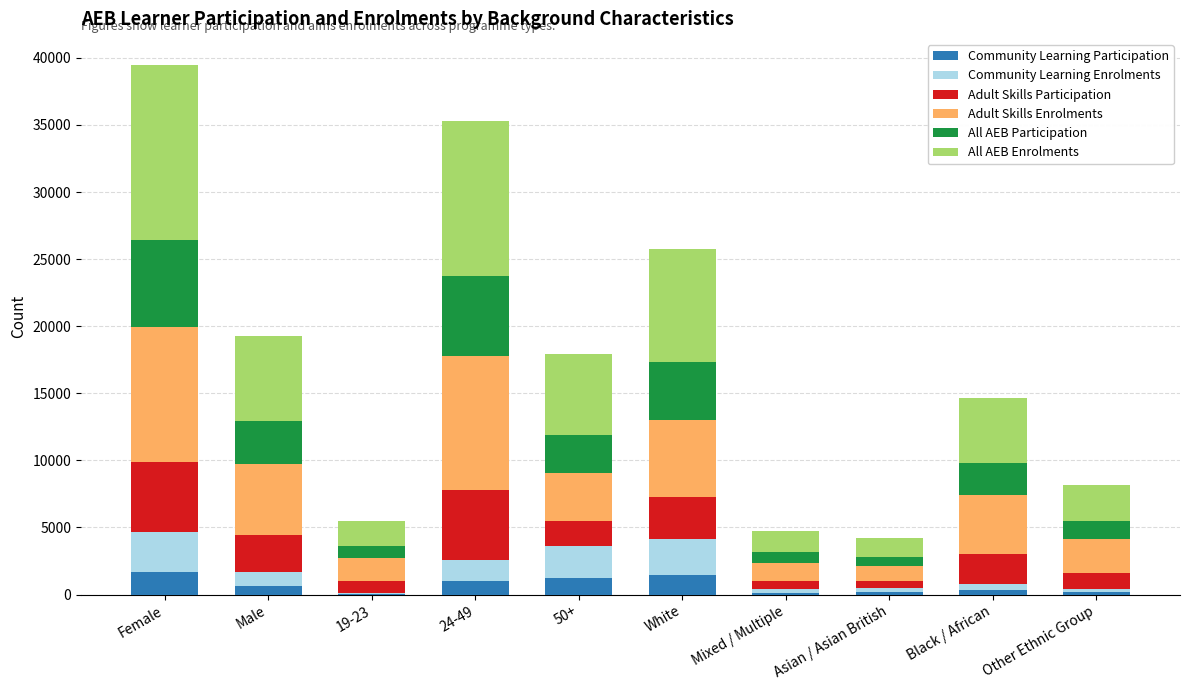

True or false: Community Learning Participation has a value of 1440 at White.

True